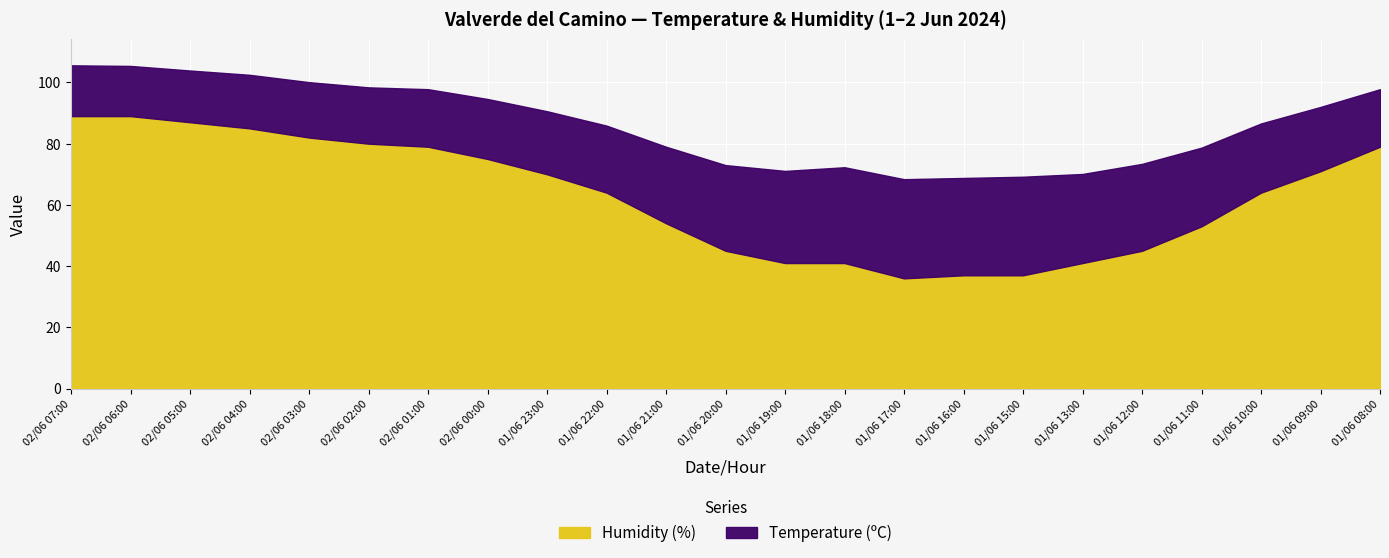

At which category does Humidity (%) reach its first local valley?

01/06 17:00